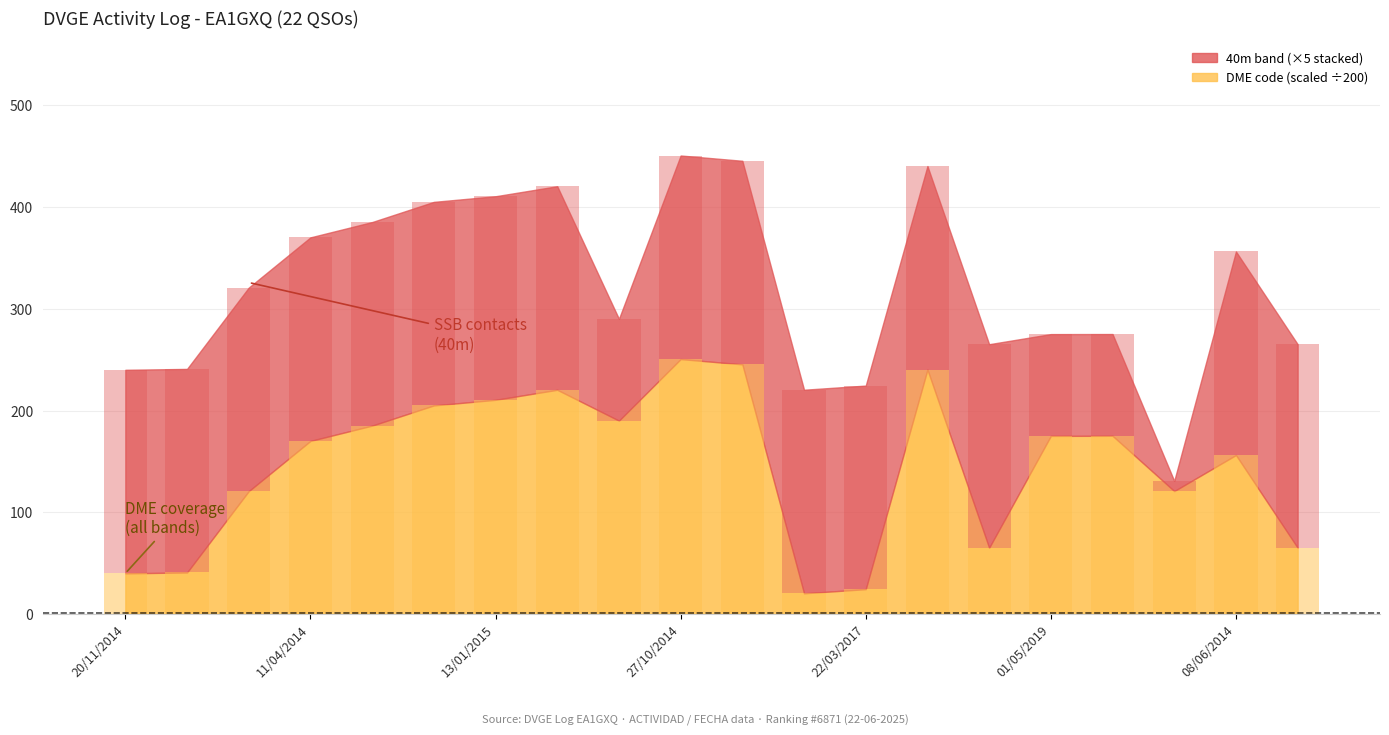

What is the difference between the DME code values at 27/07/2019 and 22/03/2017?

96.3